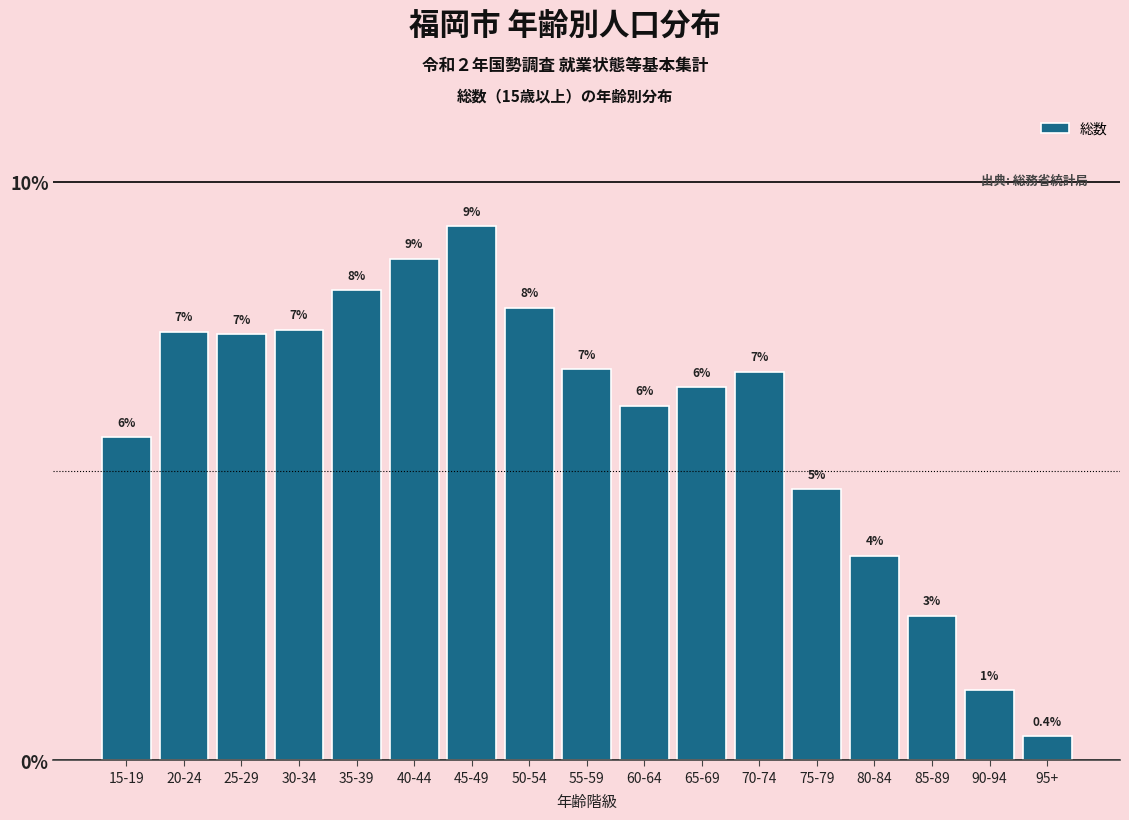

Are the bars horizontal?

No